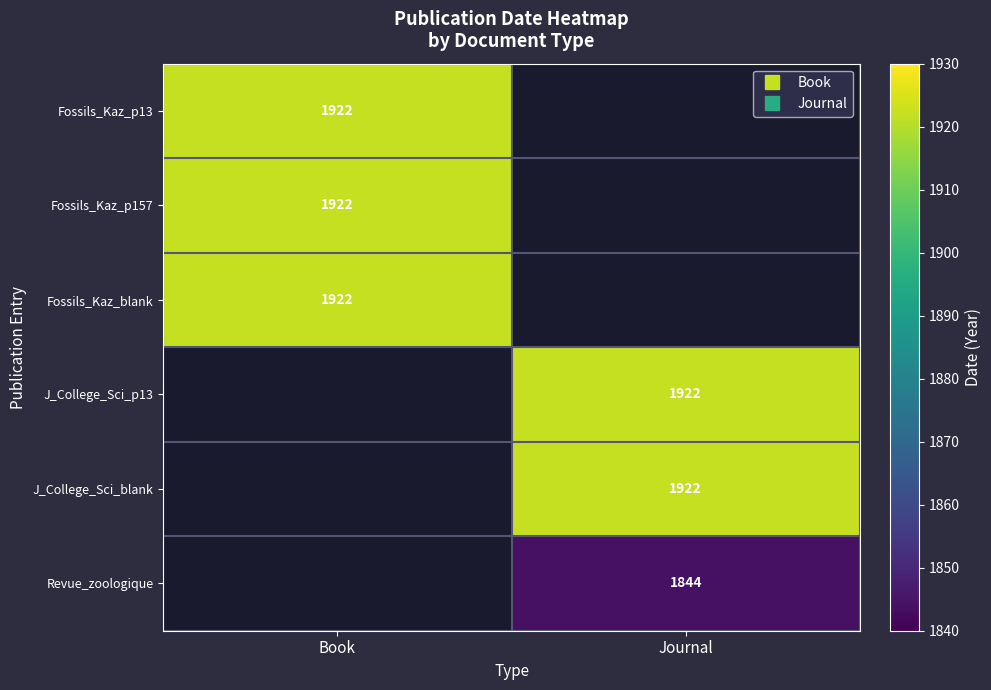

The value of Fossils_Kaz_p157 at Book is 1922.0. True or false?

True